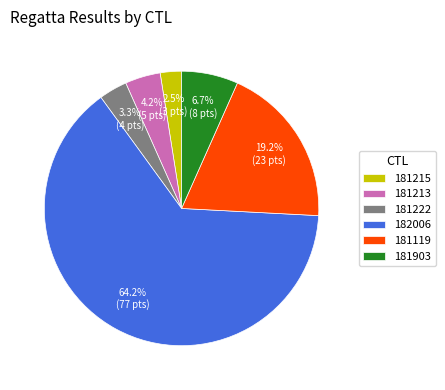

Which category has the biggest portion of the pie?

182006